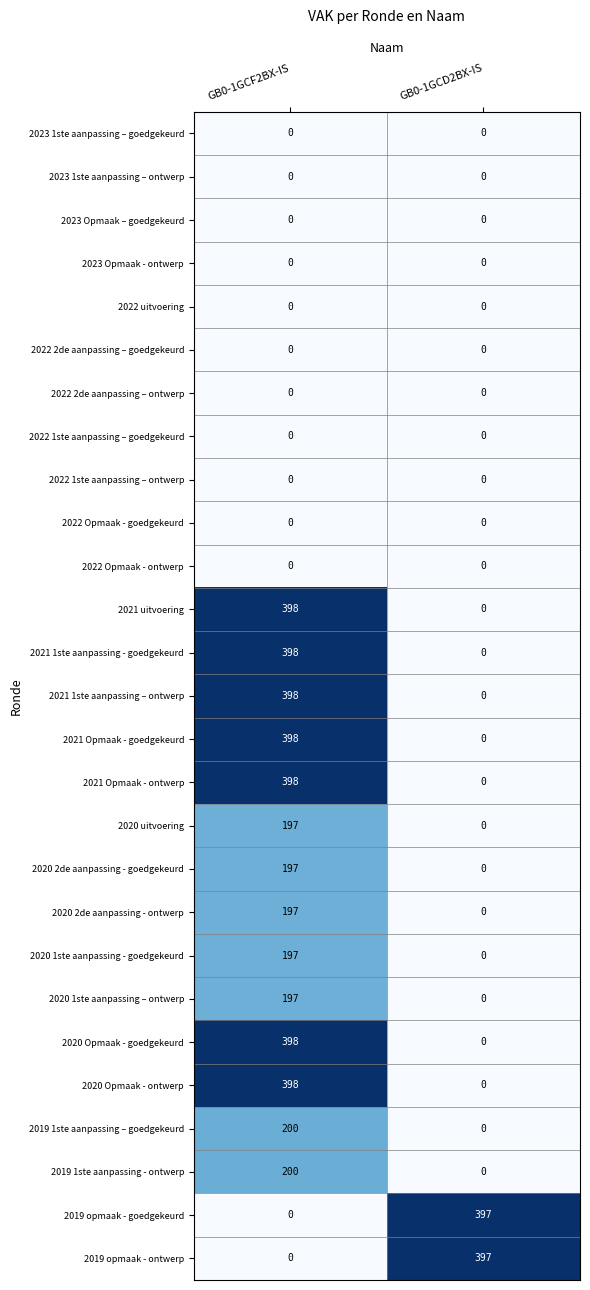

What is the difference between the highest and lowest values at GB0-1GCD2BX-IS?

397